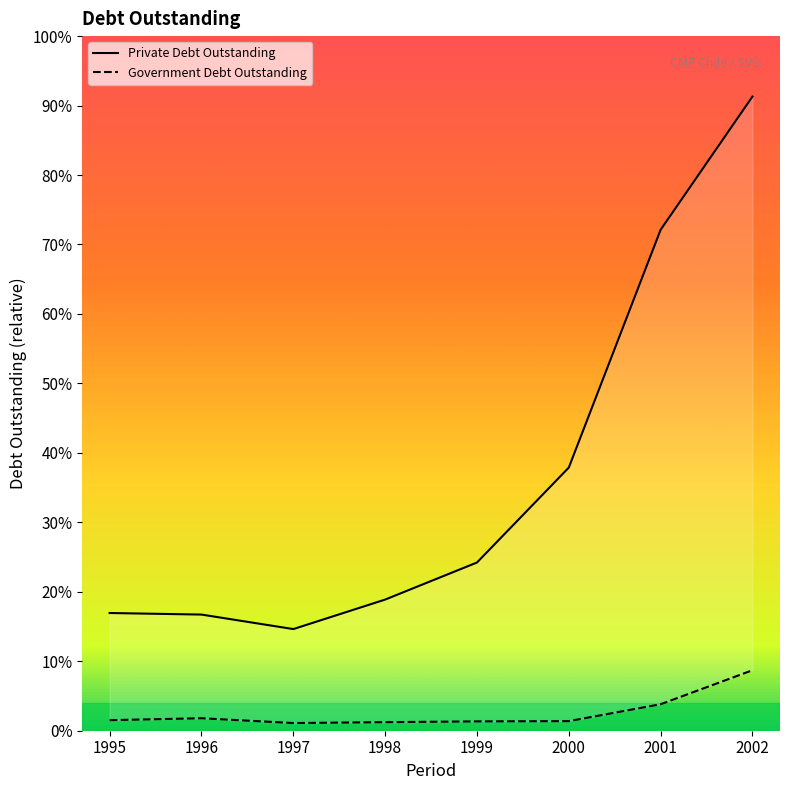

True or false: Private Debt Outstanding and Government Debt Outstanding intersect in this chart.

False